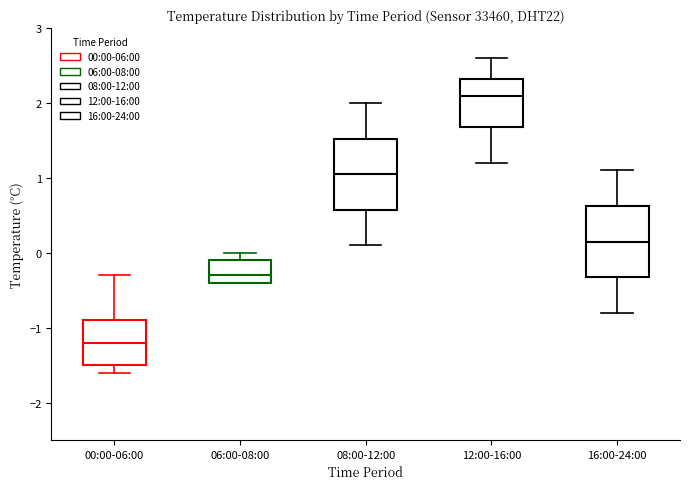

Reading left to right, read every box against the y-axis: the position of its median line, the range the box covers, and the ends of its whiskers. The values are not printed on the chart, so give them approximately, as read against the axis.

00:00-06:00: median -1.2, box -1.5 to -0.9, whiskers -1.6 to -0.3
06:00-08:00: median -0.3, box -0.4 to -0.1, whiskers -0.4 to 0.0
08:00-12:00: median 1.1, box 0.6 to 1.5, whiskers 0.1 to 2.0
12:00-16:00: median 2.1, box 1.7 to 2.3, whiskers 1.2 to 2.6
16:00-24:00: median 0.2, box -0.3 to 0.6, whiskers -0.8 to 1.1